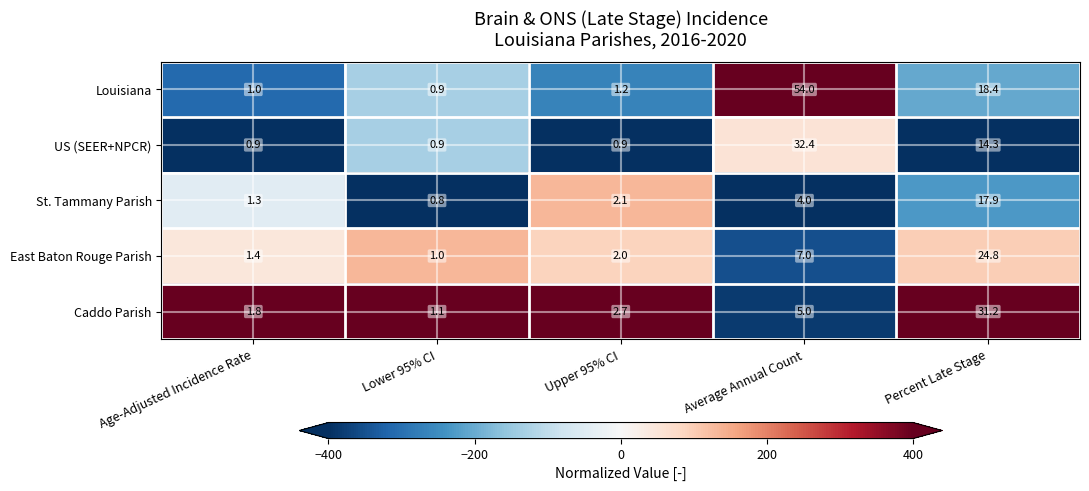

How many values in the St. Tammany Parish series exceed 2?

3